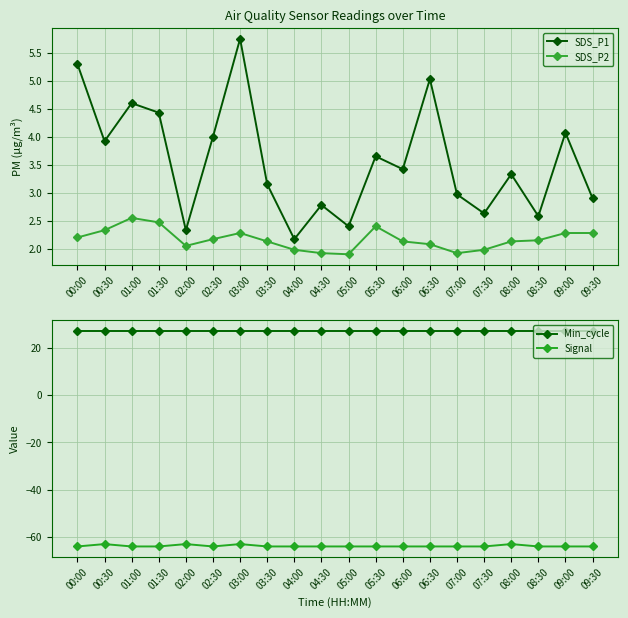

Which series has the largest total across all categories?

Min_cycle